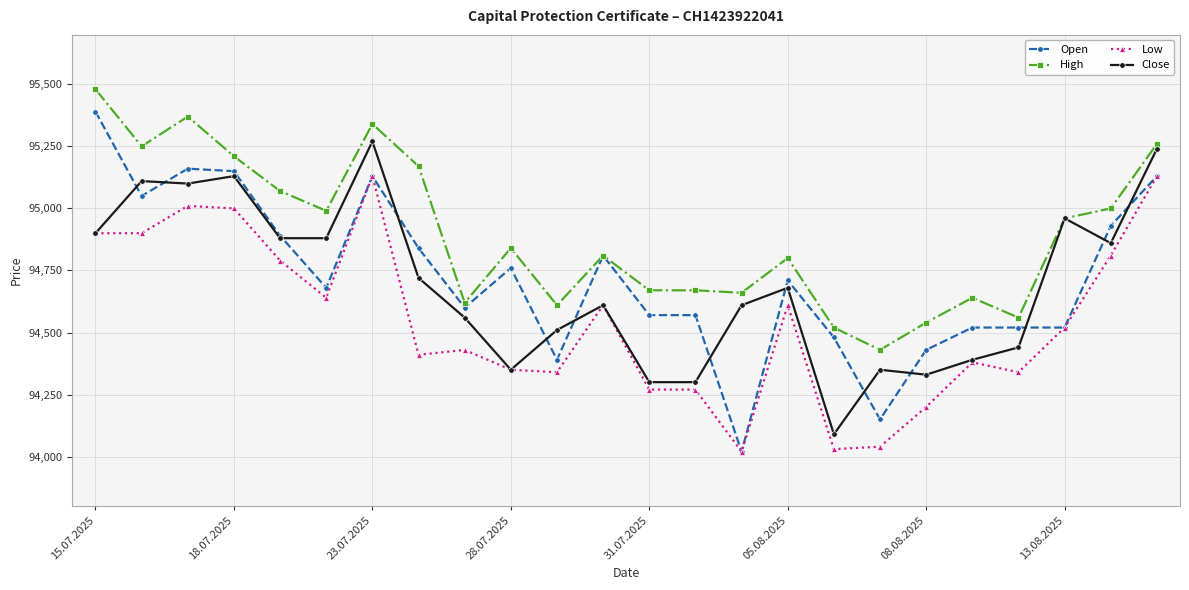

True or false: High has more than 0 points higher than both neighbors.

True